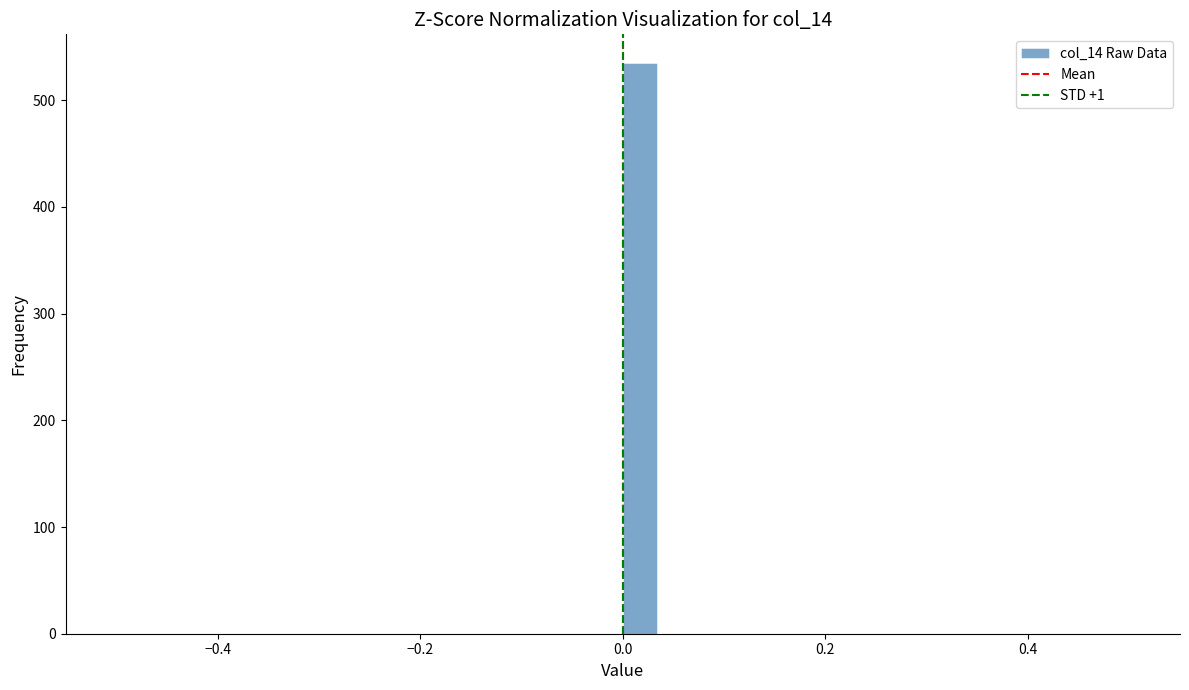

Read against the x-axis, roughly where is the centre of the tallest bar?

0.02